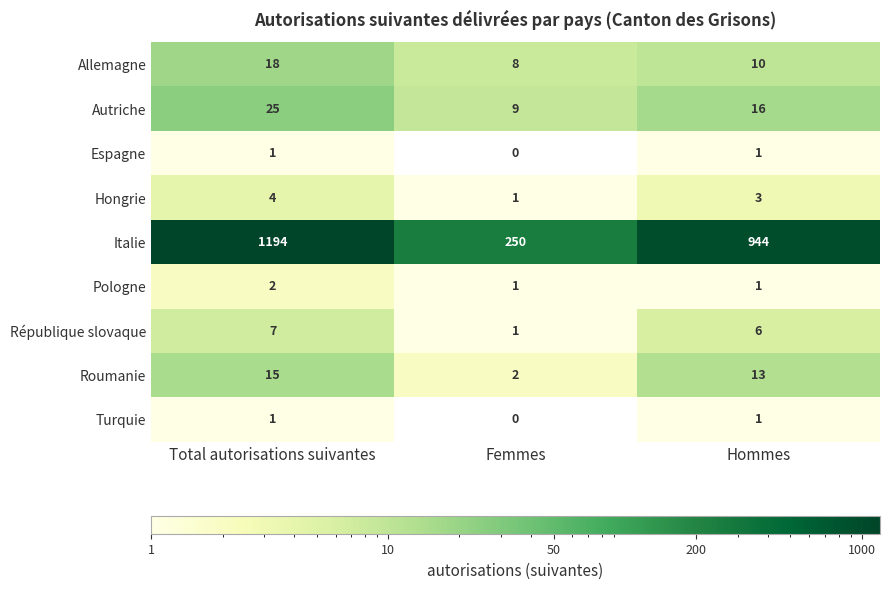

List the labels in order of Italie value, smallest first.

Femmes, Hommes, Total autorisations suivantes